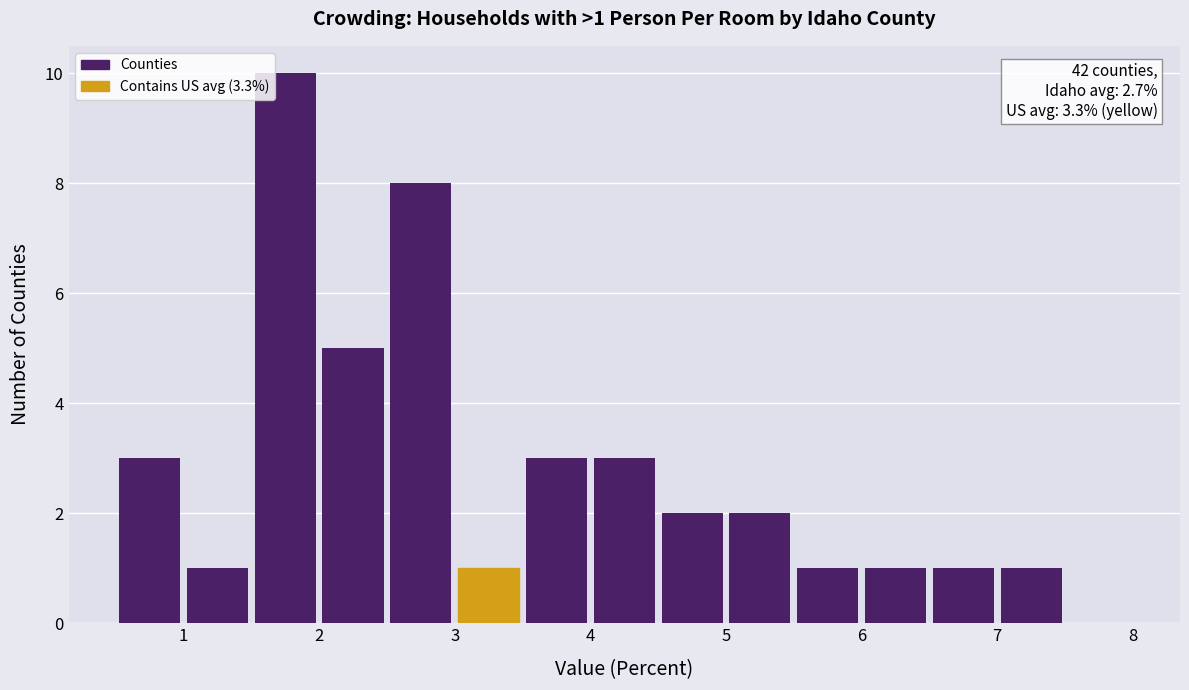

Over which range of the x-axis is the bar tallest?

1.5 to 2.0